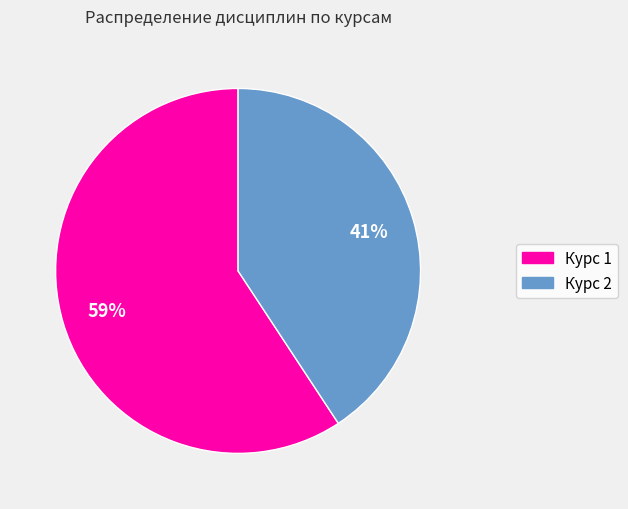

Is the sum of Курс 1 and Курс 2 greater than half?

Yes